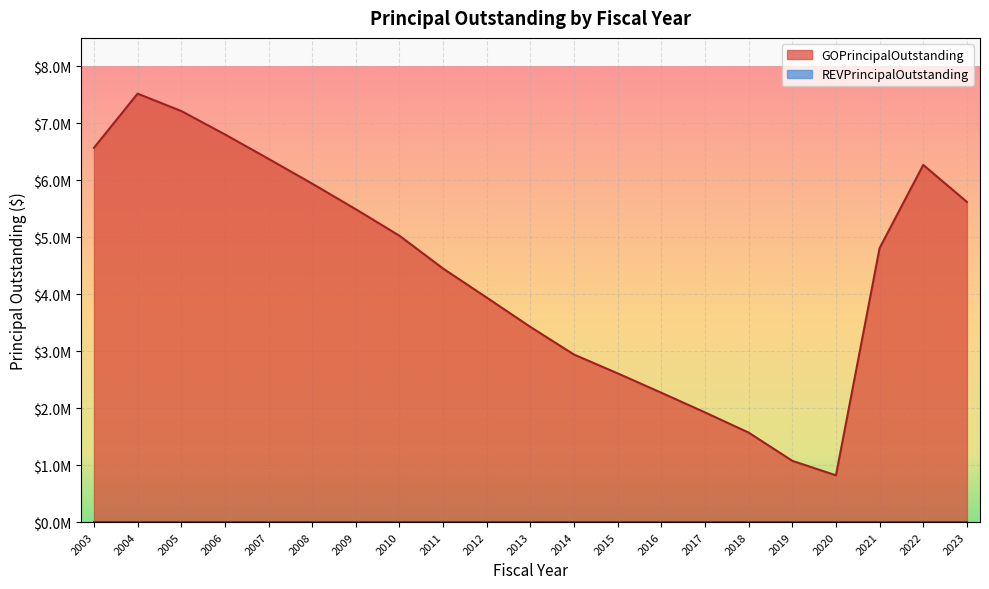

How many values exceed 4810000?

10